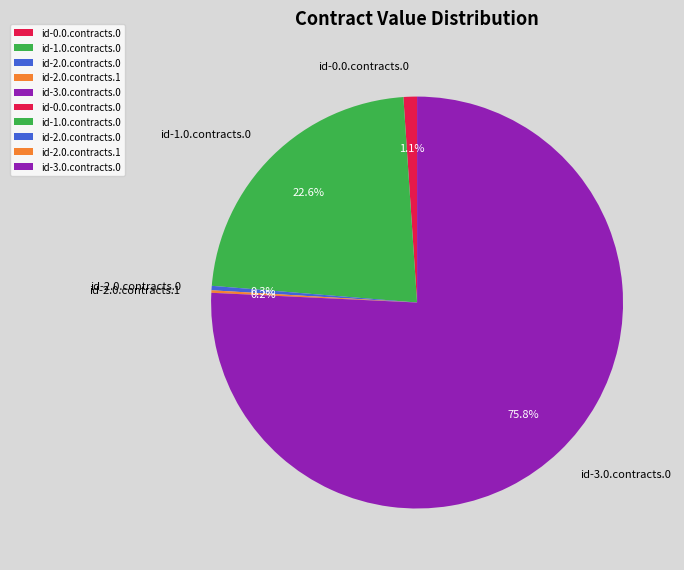

Combined, do id-3.0.contracts.0 and id-1.0.contracts.0 account for over 50%?

Yes